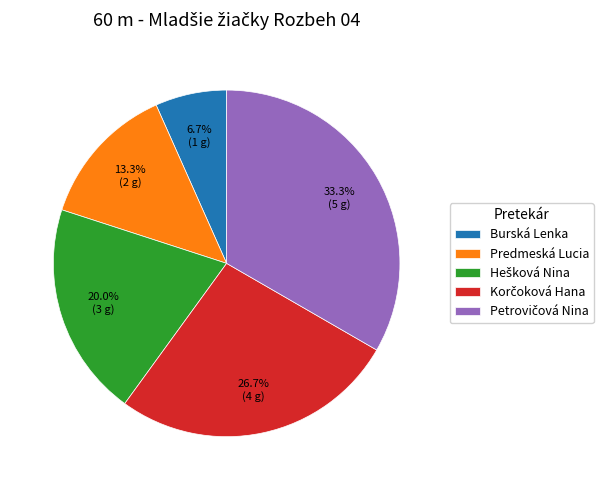

Is there any slice that represents more than half of the pie?

No